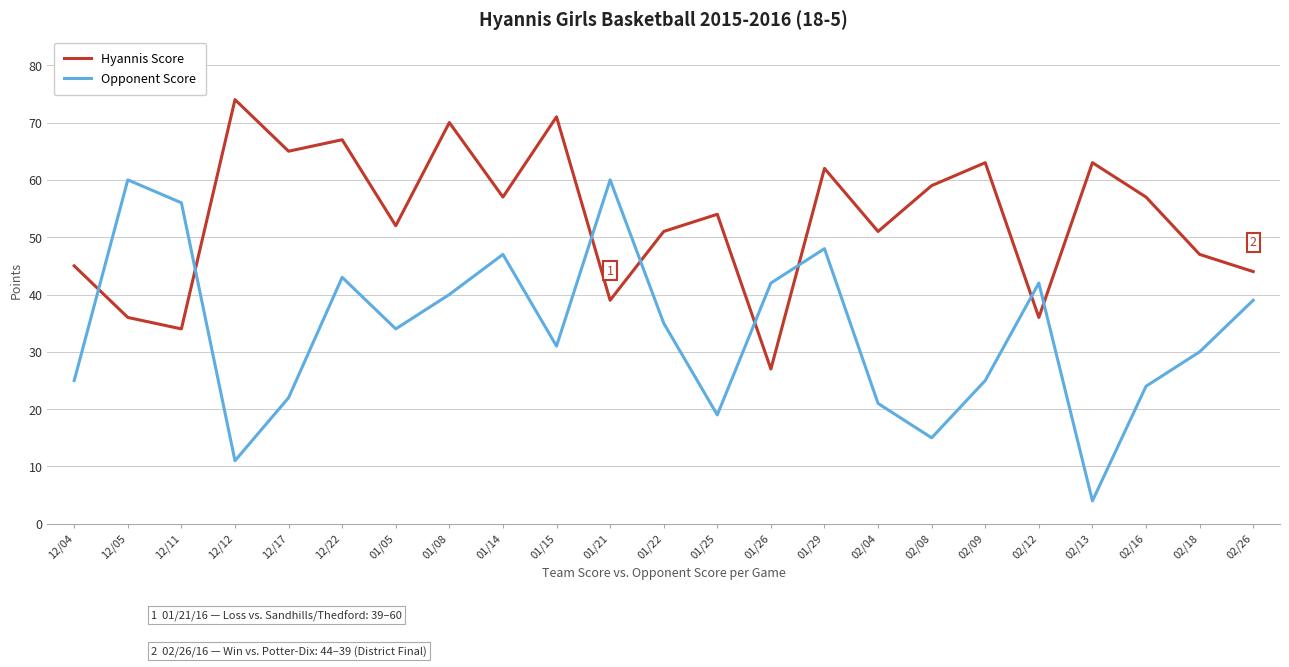

At which category does Opponent Score reach its first local peak?

12/05